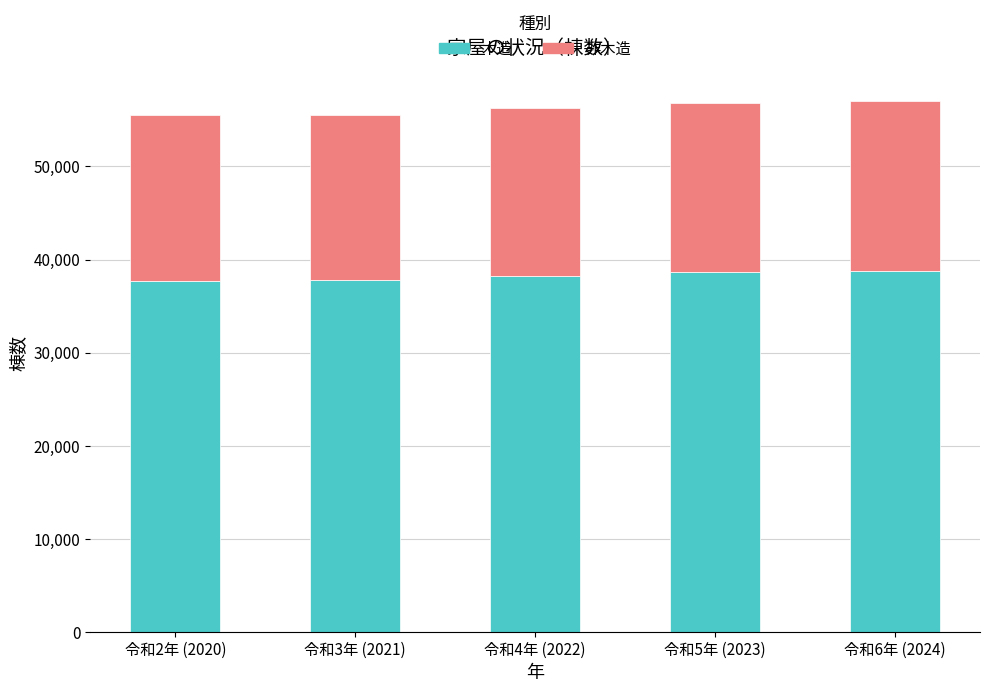

What is the lowest value of the 木造 series?

37703